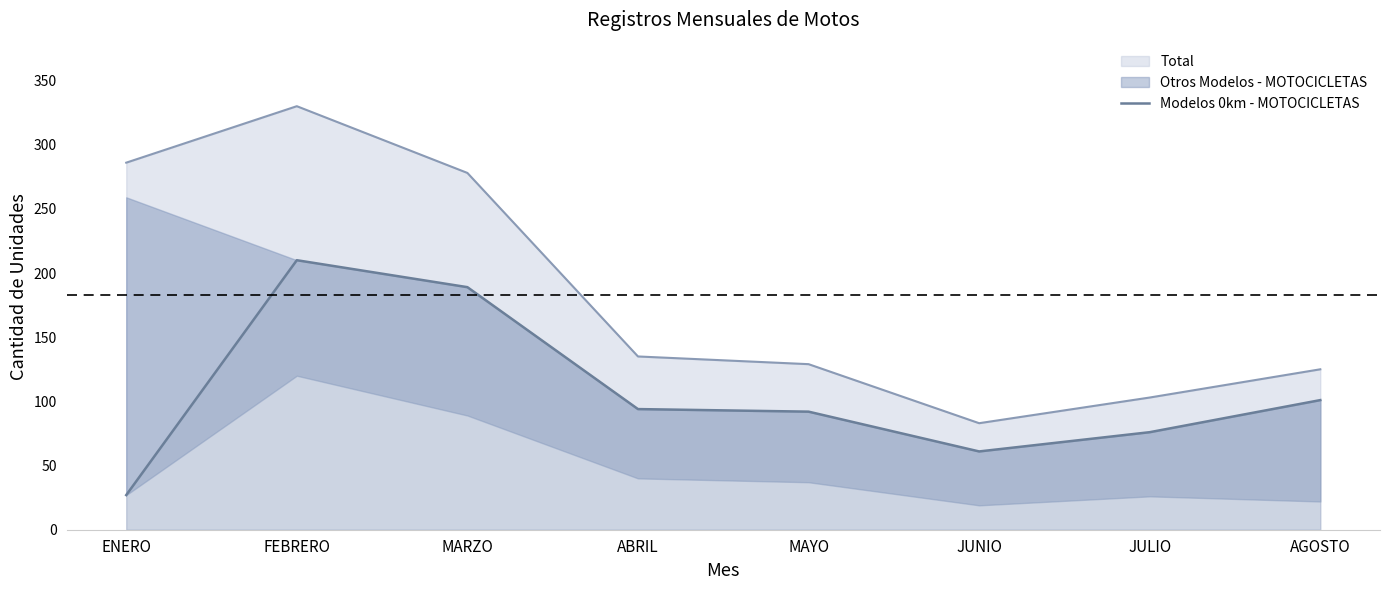

At which label does Total reach its minimum?

JUNIO